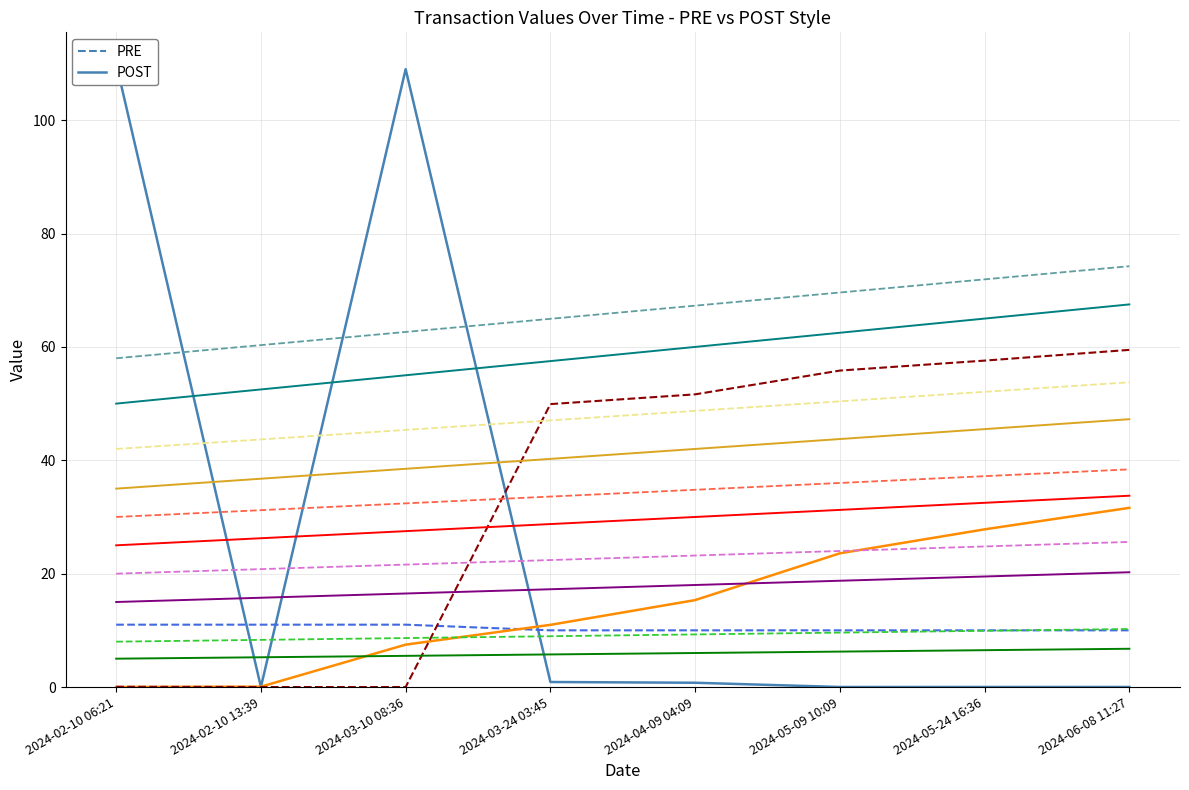

What is the maximum value for Nonce_norm?

59.5